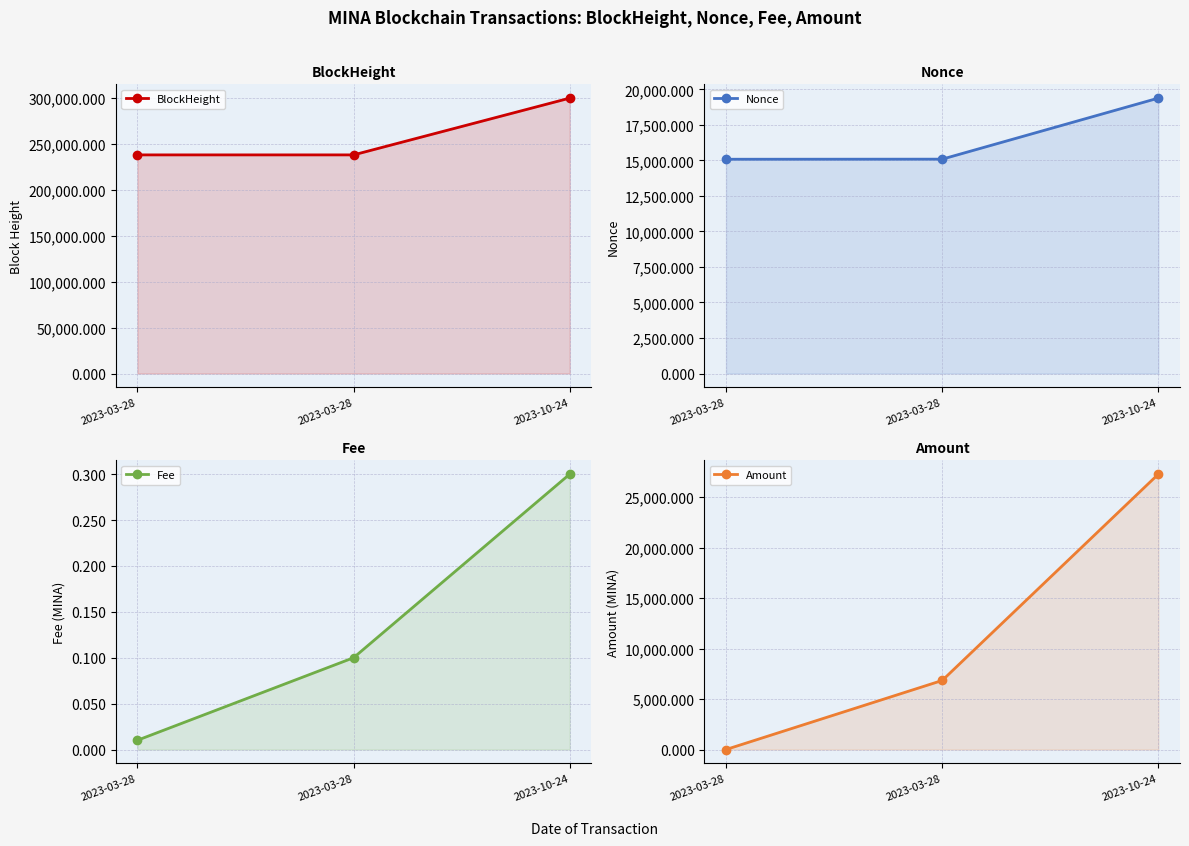

Between 2023-03-28 and 2023-03-28, which is larger?

2023-03-28